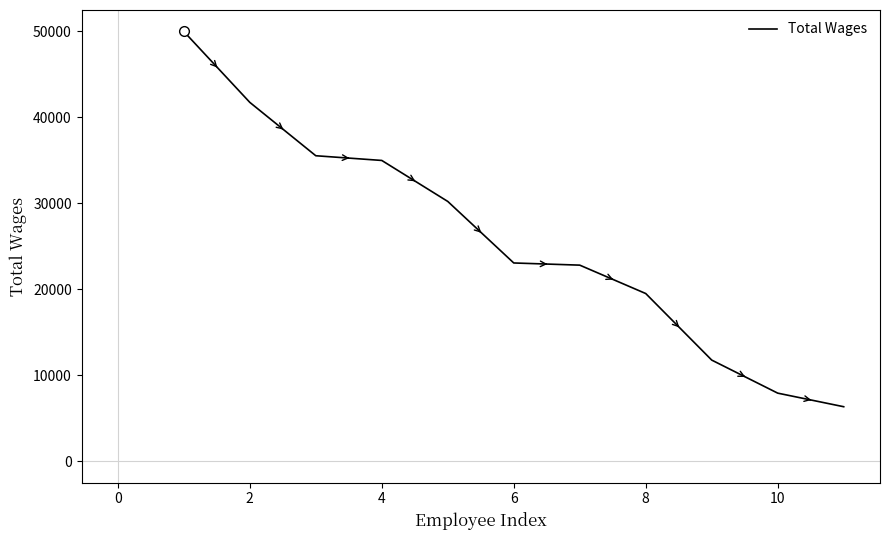

What is the difference between the second highest and second lowest values?

33828